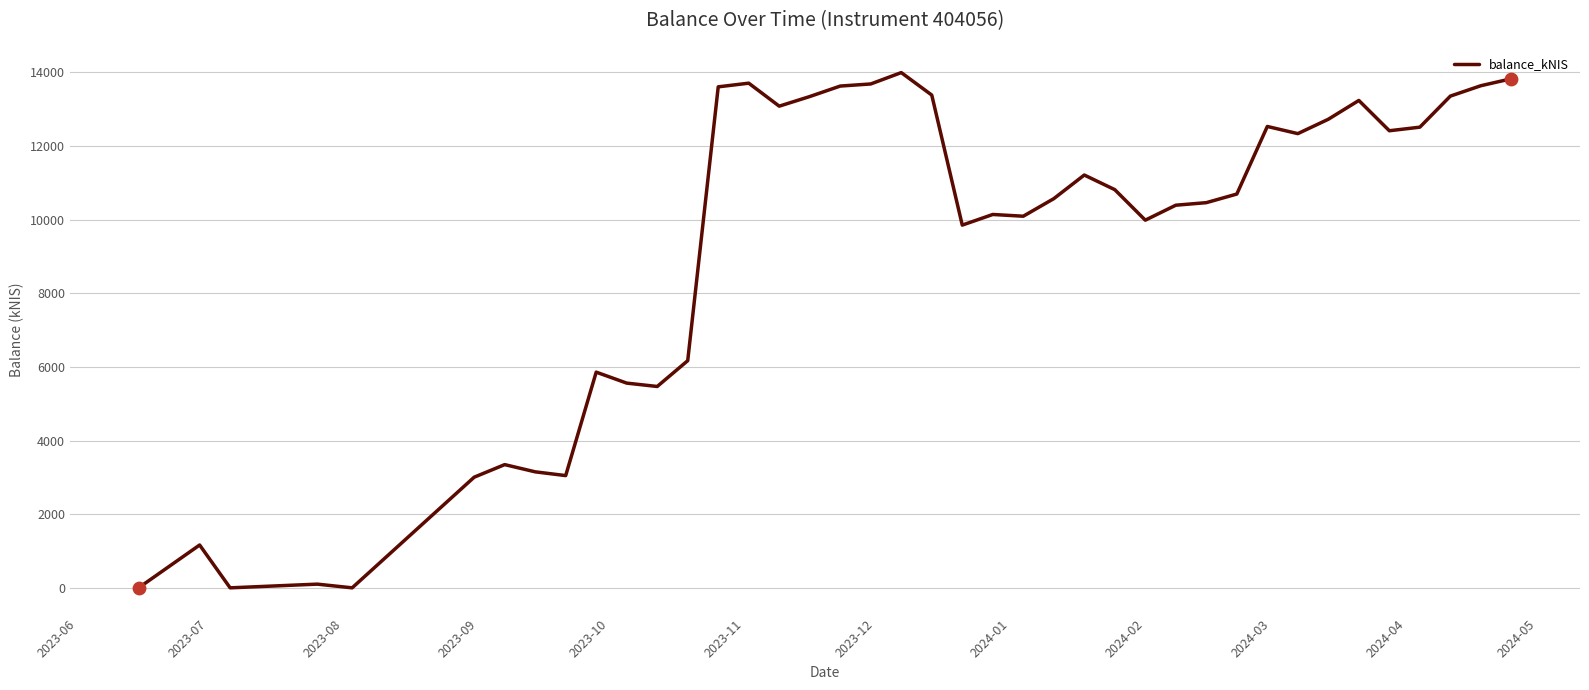

What is the maximum value shown in the chart?

13991.8